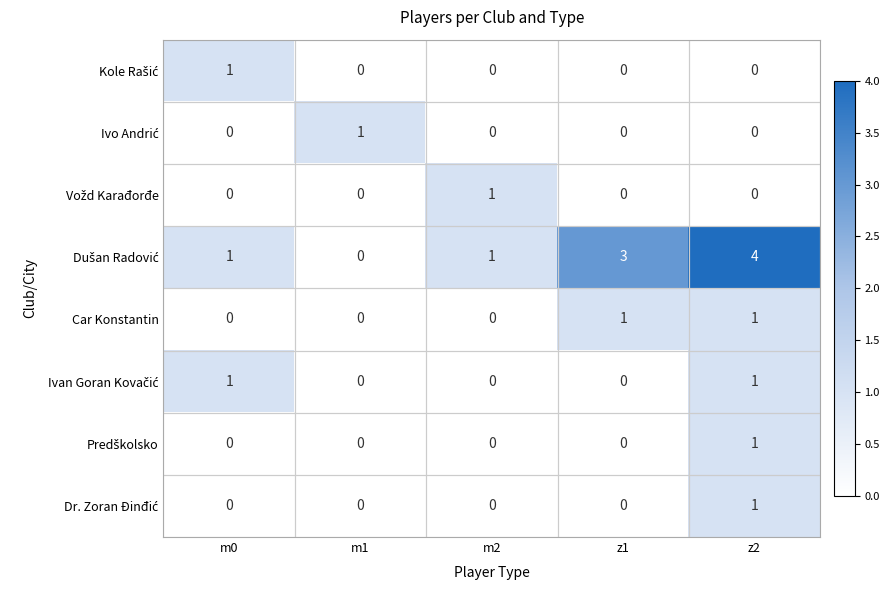

What is the greatest value displayed?

4